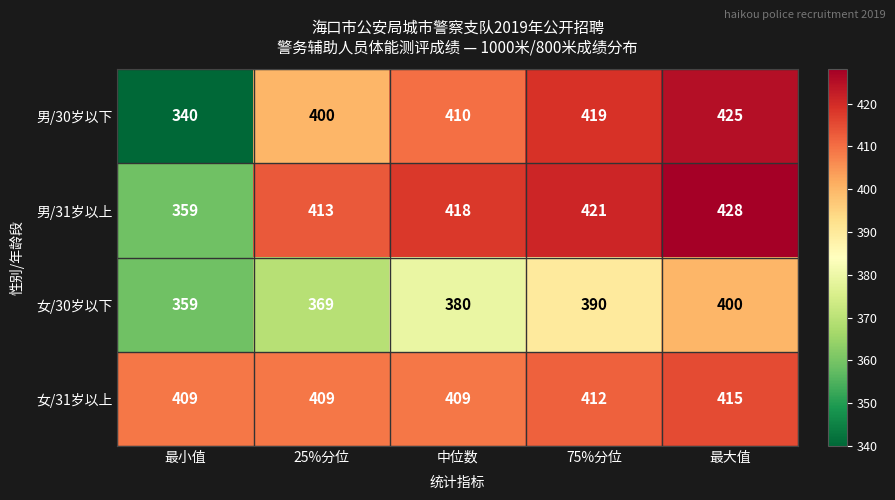

How many series are shown in this chart?

4